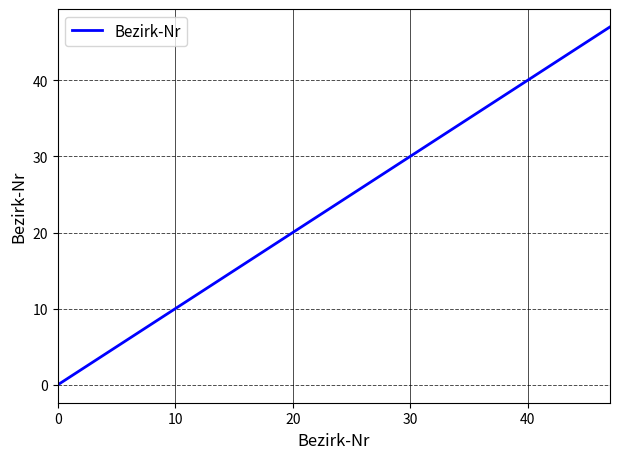

Does the chart display data point markers on the line(s)?

No